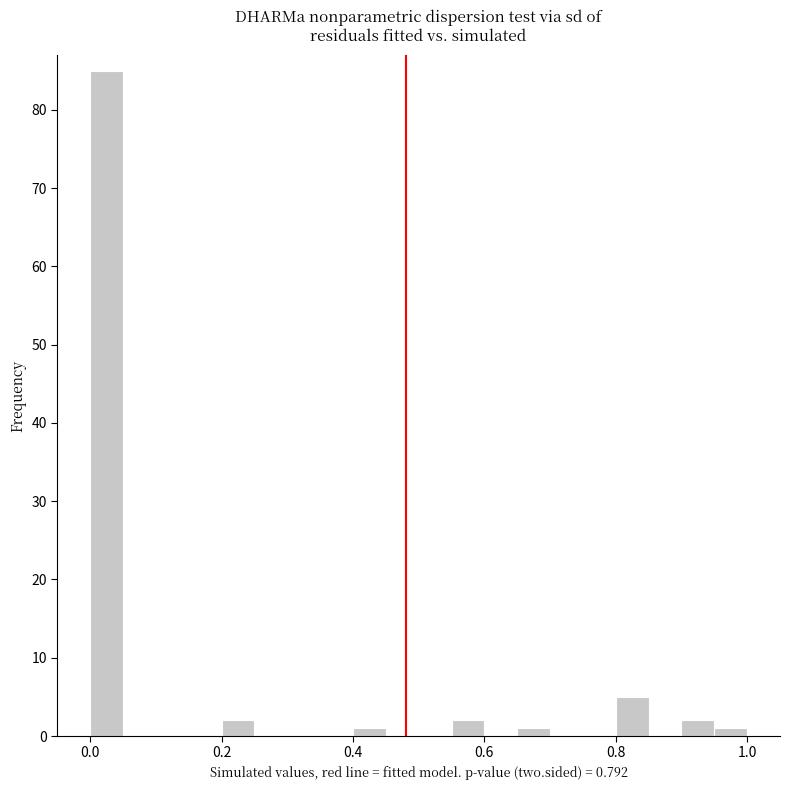

Around what value on the x-axis is the tallest bar? Give the approximate position of its centre, as read against the axis.

0.02